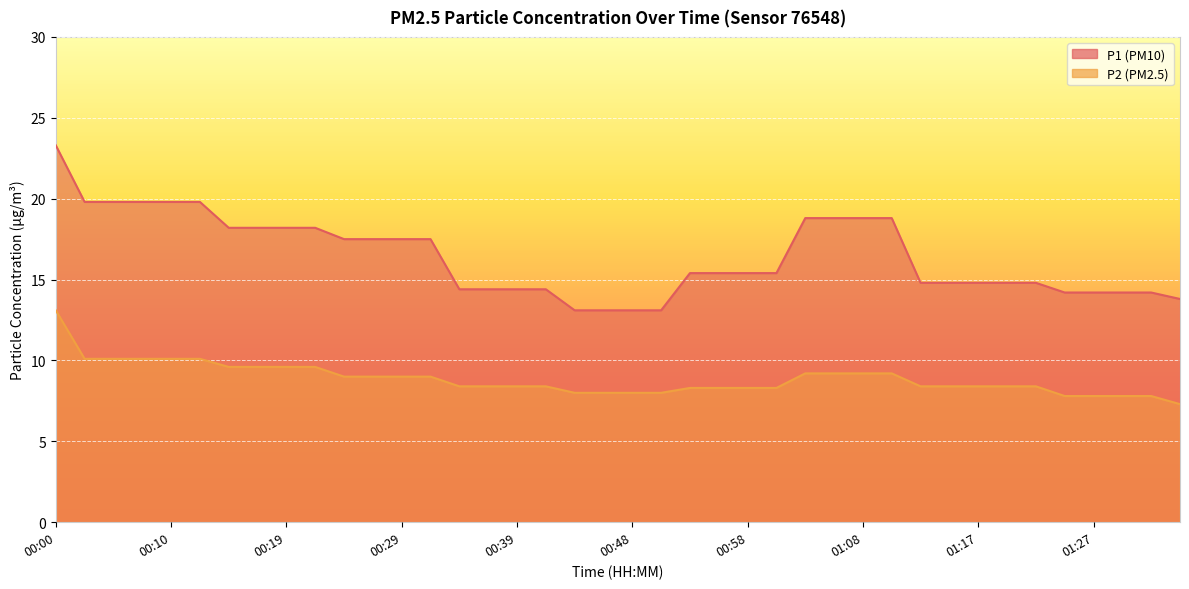

True or false: P2 has more than 0 interior local peaks.

False